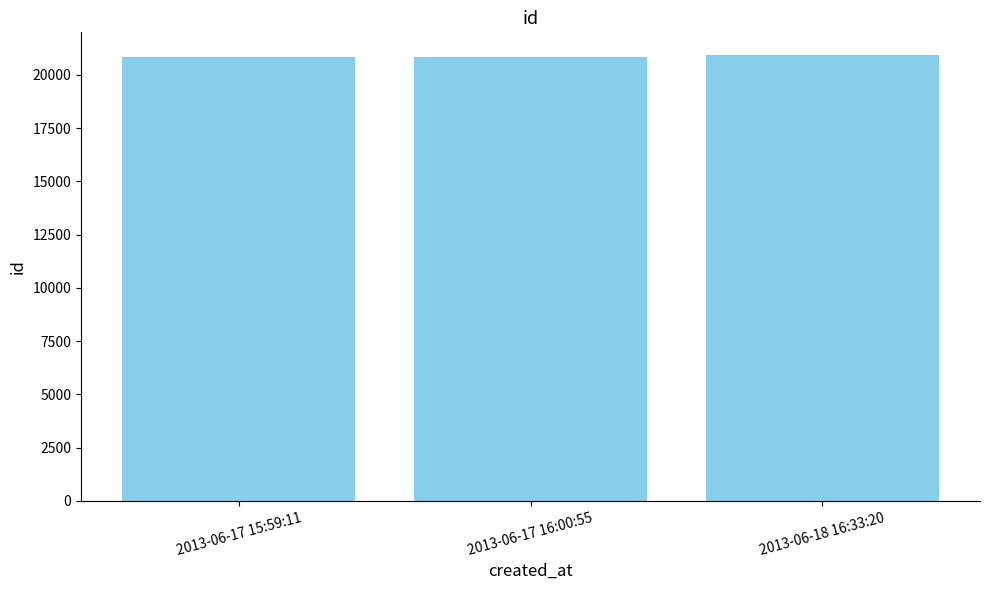

What position from the left is 2013-06-18 16:33:20?

3